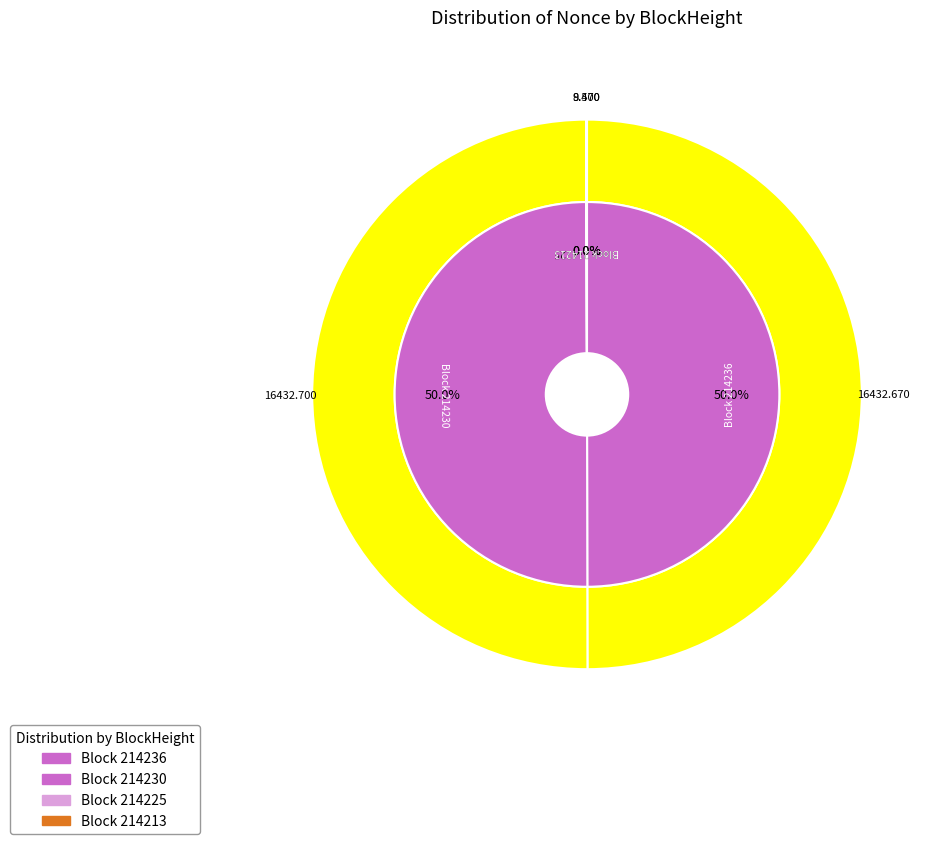

Rank the categories by value from highest to lowest.

214230, 214213, 214236, 214225